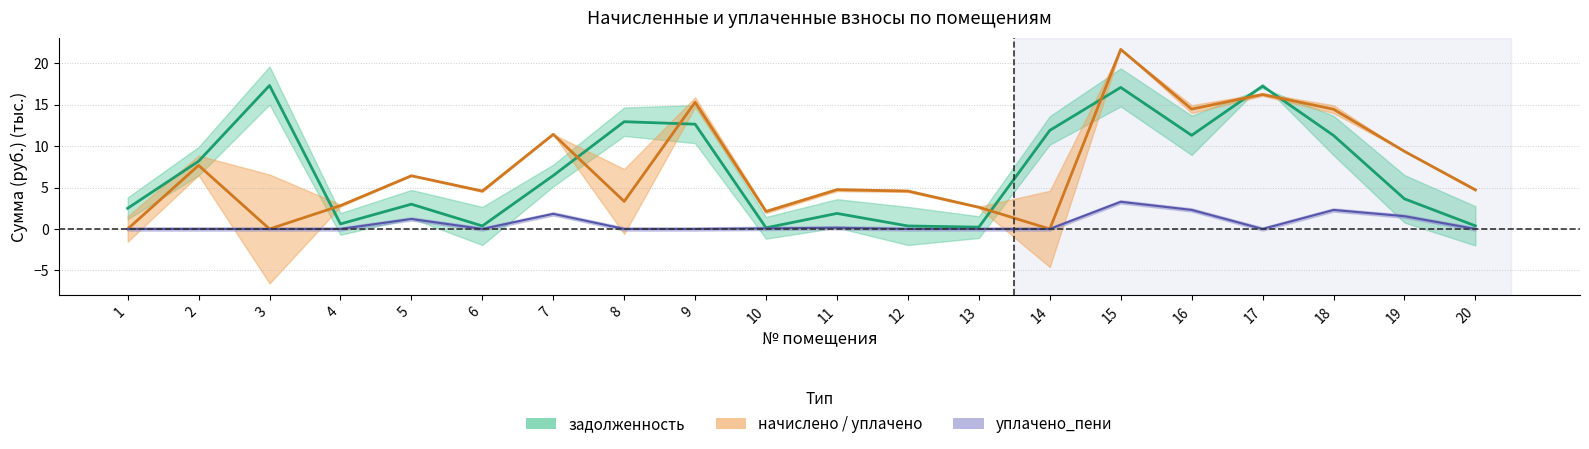

What is the total value across all series at 15?

42.0